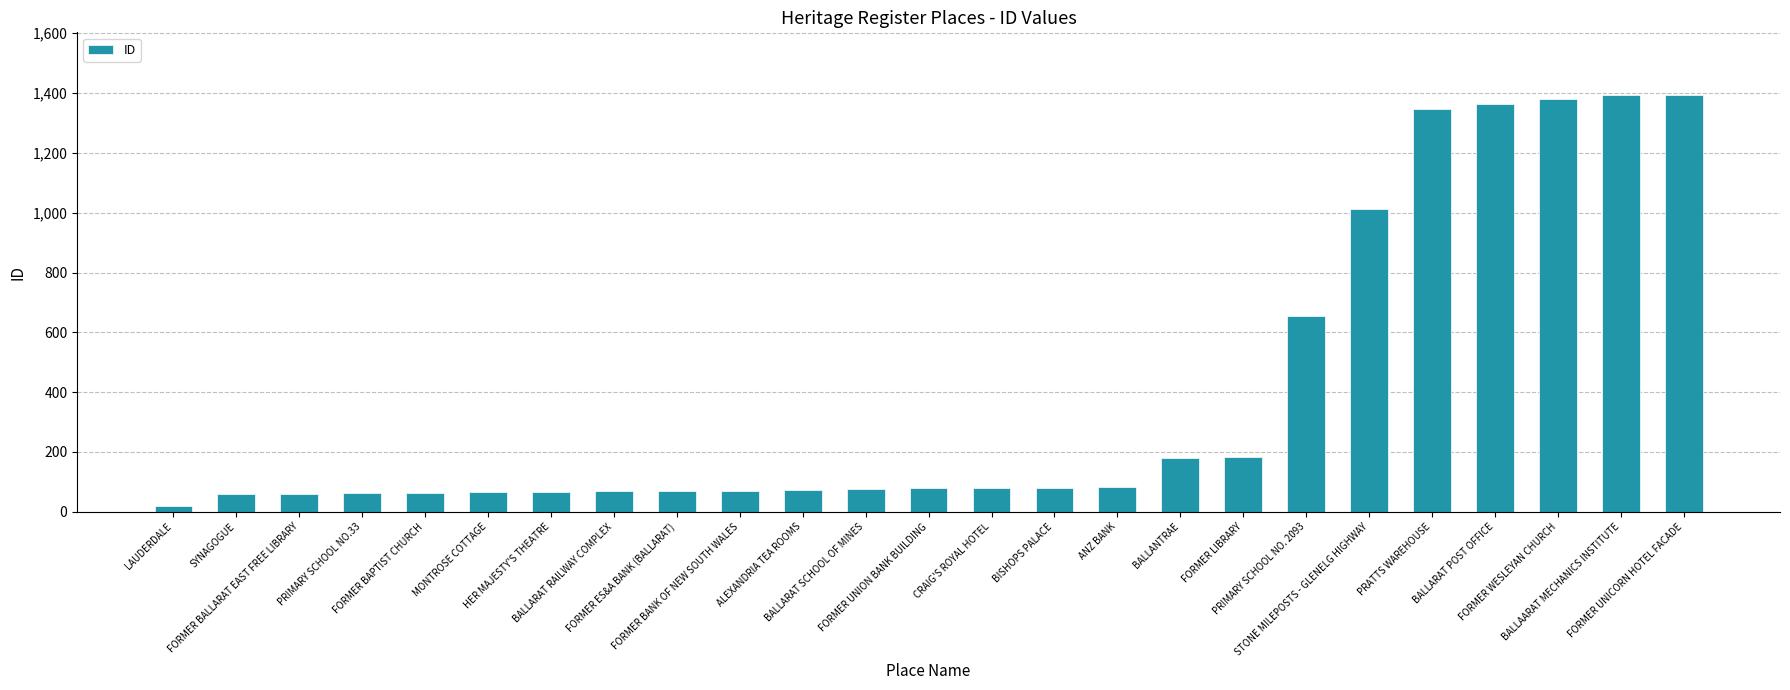

What is the maximum value shown in the chart?

1394